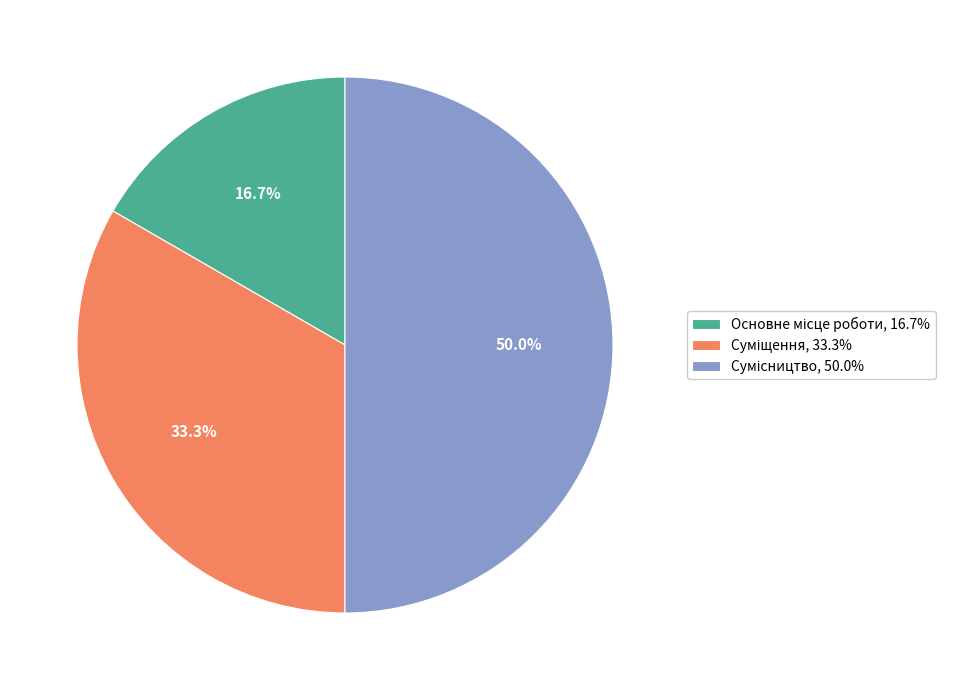

How many segments does this pie chart have?

3